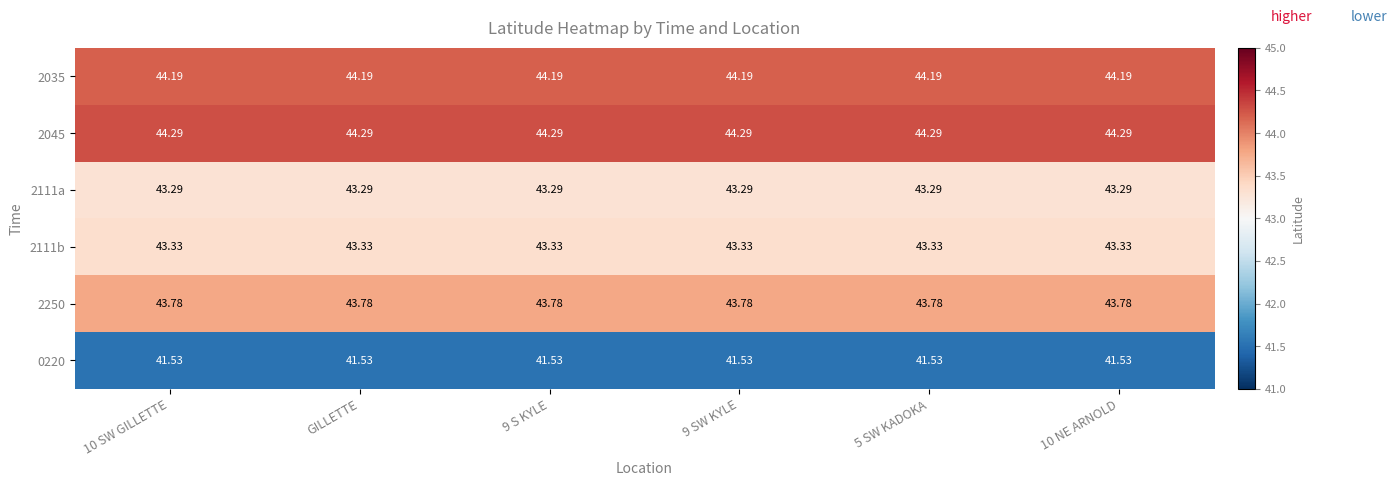

Is the value of 2045 at 10 SW GILLETTE greater than the value of 2111b at 10 NE ARNOLD?

Yes